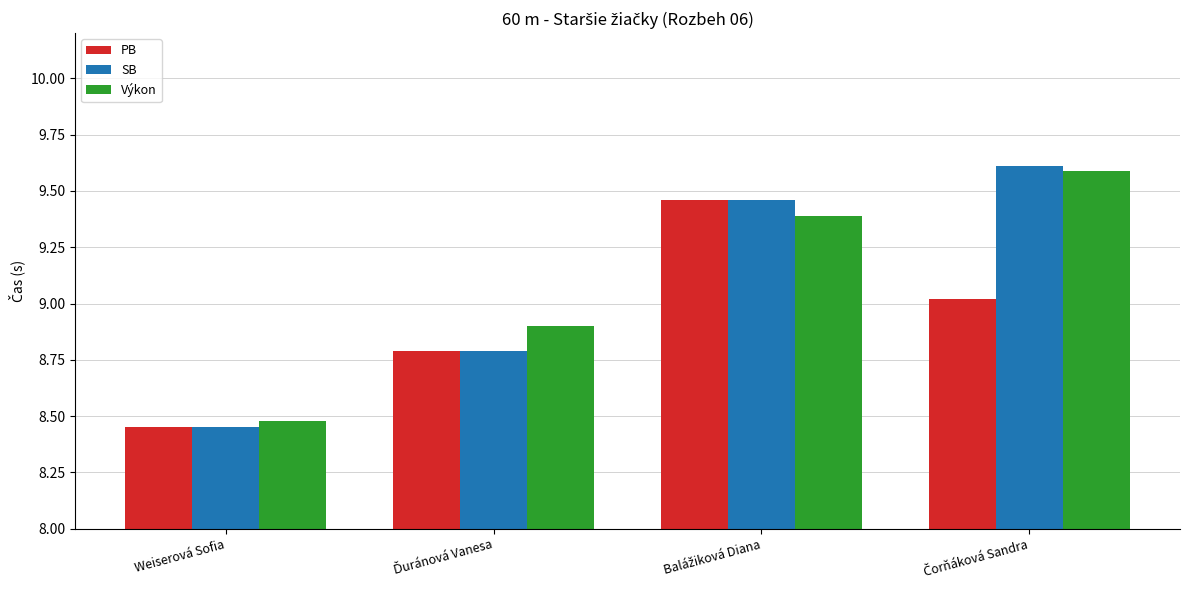

What is the greatest value displayed?

9.6